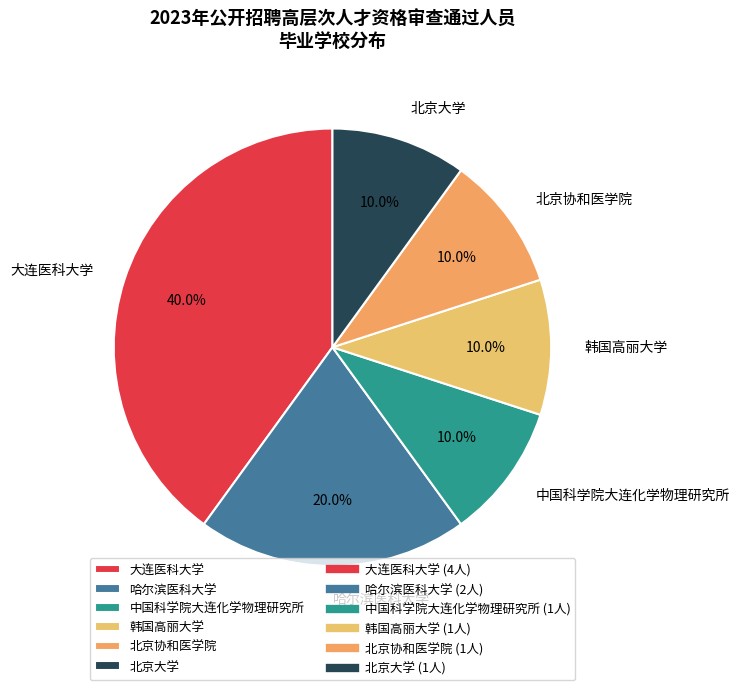

Which slice is the largest?

大连医科大学